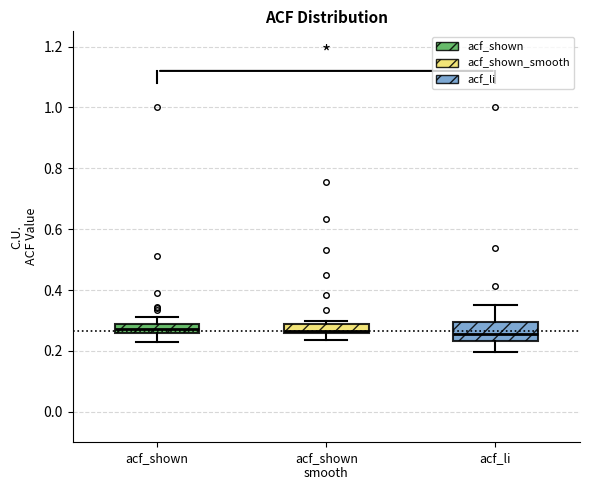

Where is the upper edge of the box for acf_shown on the y-axis? The values are not printed on the chart, so give them approximately, as read against the axis.

0.28